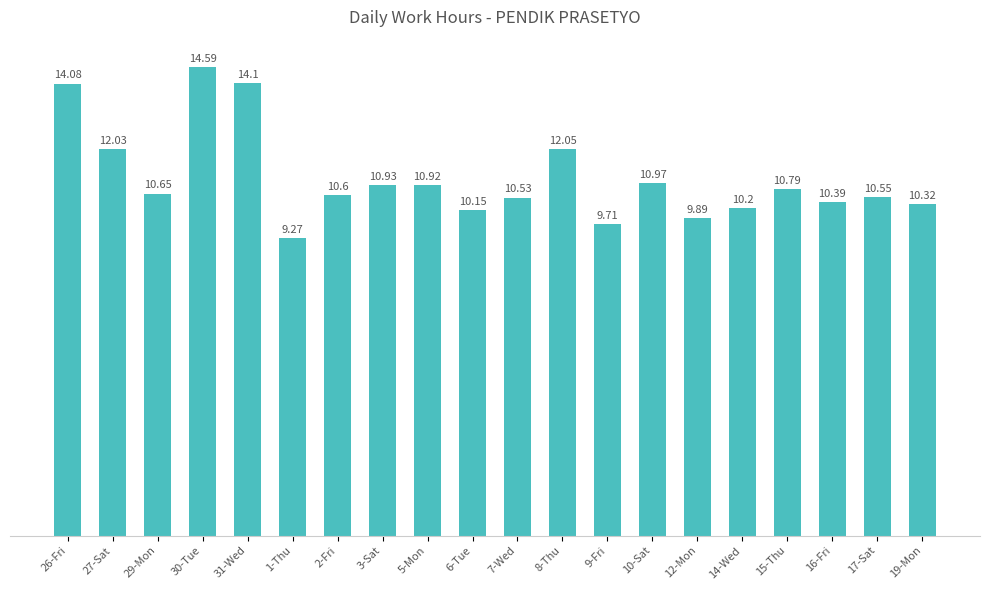

How many series are shown in this chart?

1